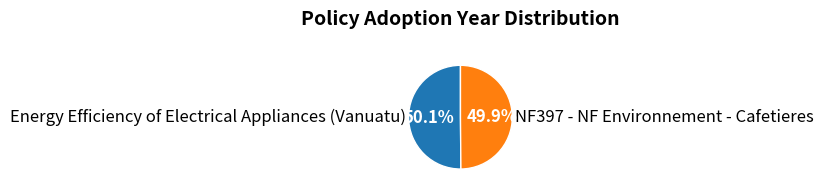

What percentage is NOT represented by NF397 - NF Environnement - Cafetieres?

50.1%